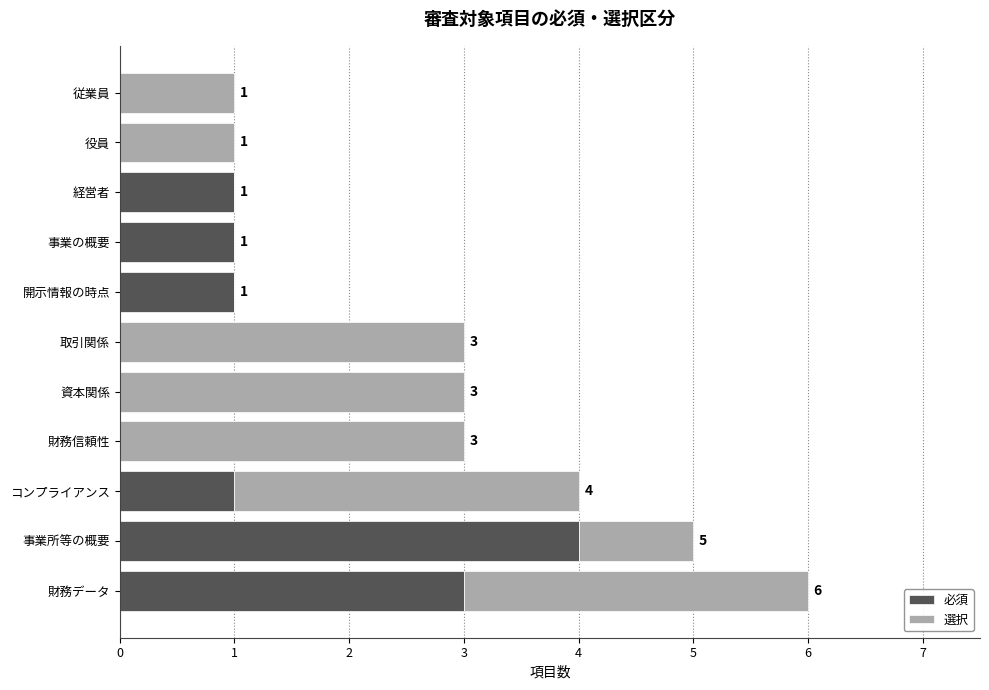

What is the total value across all series at コンプライアンス?

4